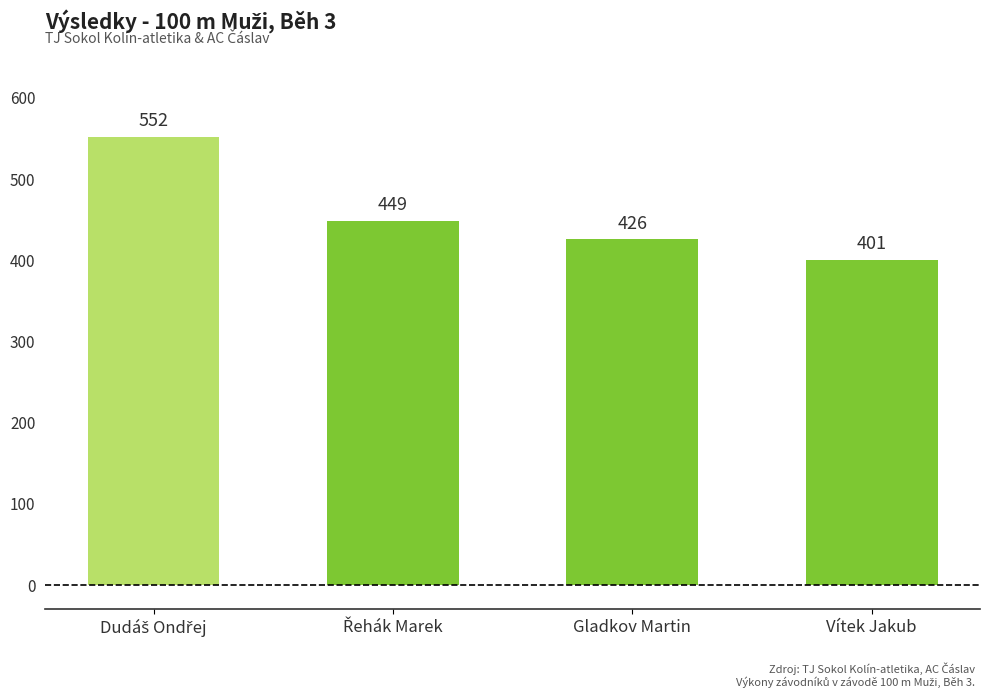

What is the value of the 2nd bar from the left?

449